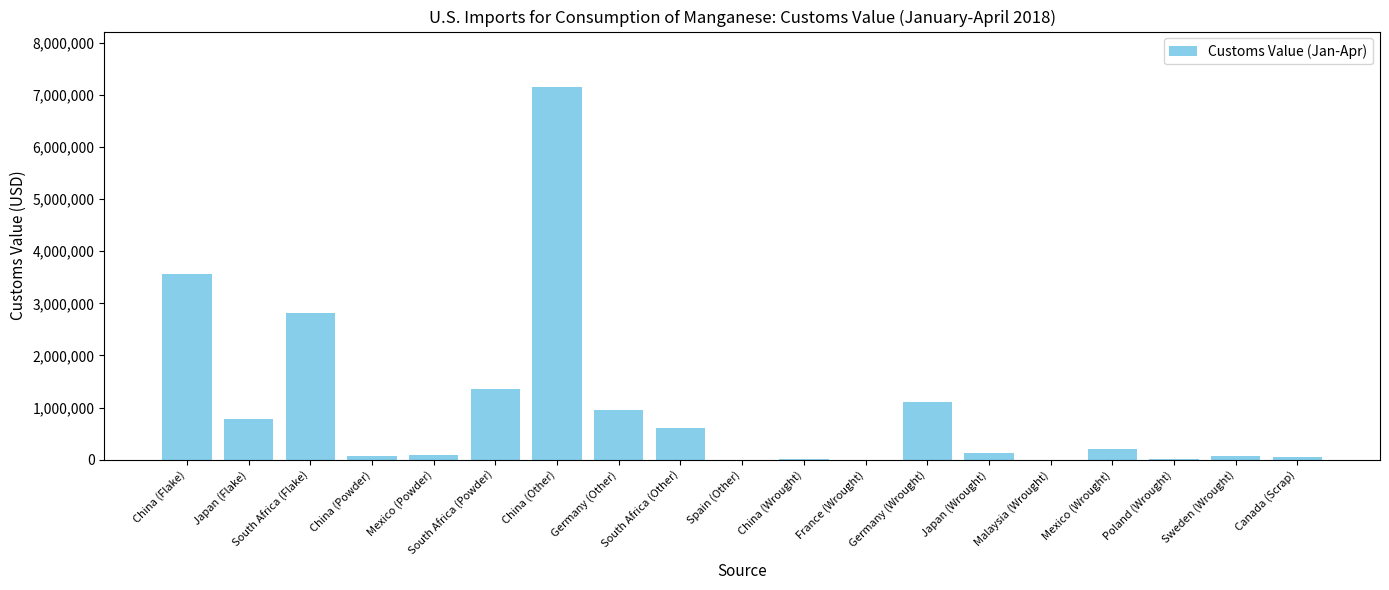

What is the sum of all values?

18979180